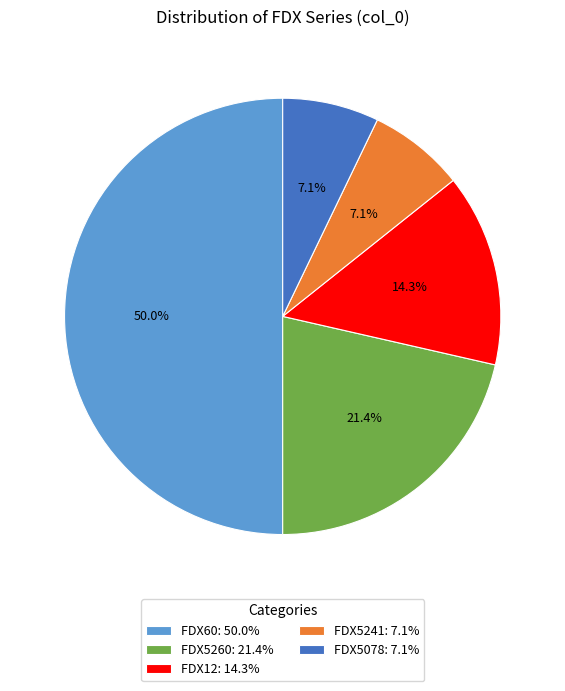

True or false: FDX5078 accounts for 12% of the total.

False